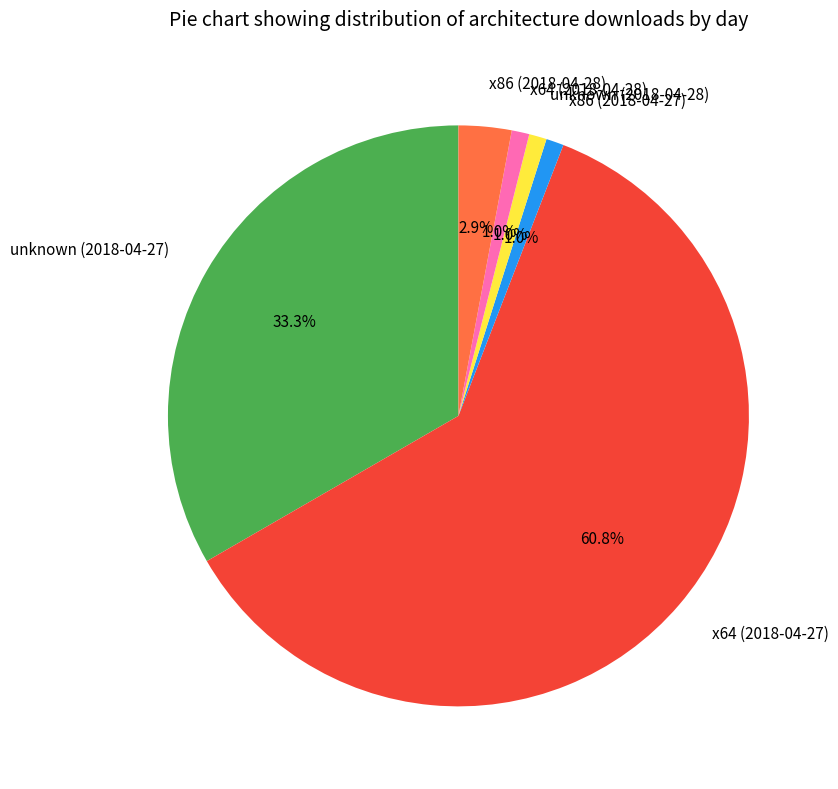

How many segments does this pie chart have?

6